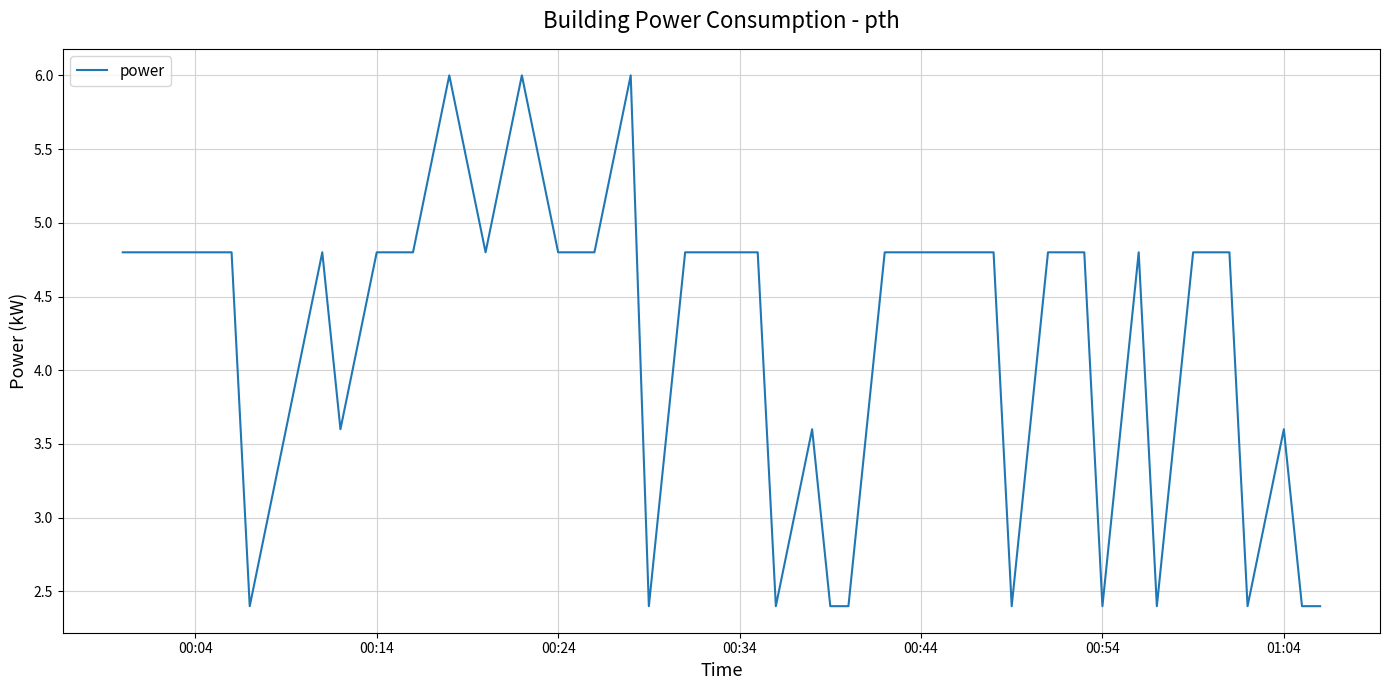

Reading left to right, what are all the values shown in this chart?

4.8	4.8	4.8	4.8	2.4	3.6	4.8	3.6	4.8	4.8	6.0	4.8	6.0	4.8	4.8	6.0	2.4	4.8	4.8	4.8	2.4	3.6	2.4	2.4	4.8	4.8	4.8	4.8	2.4	4.8	4.8	2.4	4.8	2.4	4.8	4.8	2.4	3.6	2.4	2.4